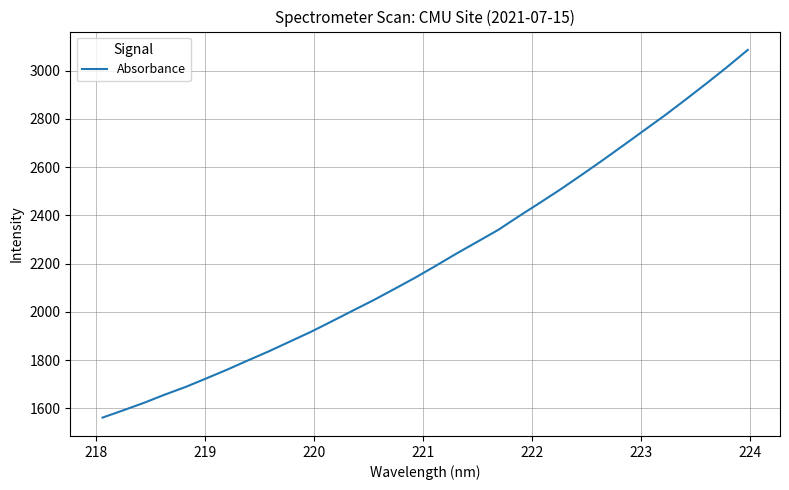

Does the chart display data point markers on the line(s)?

No